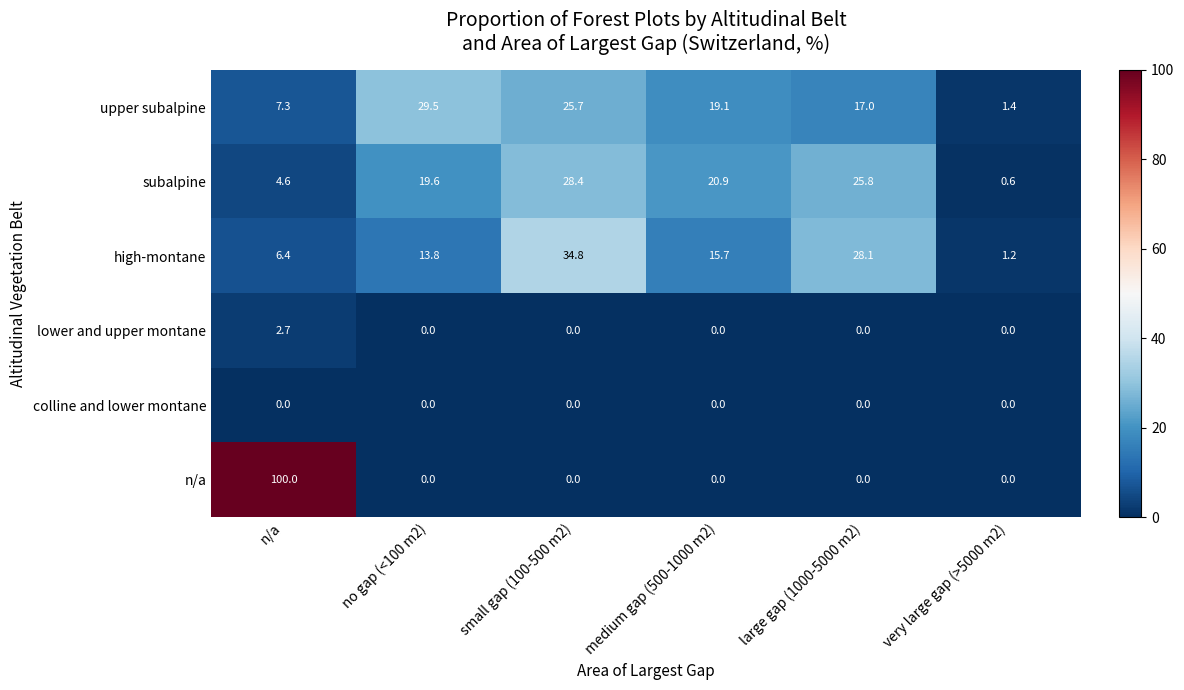

At which category does the chart reach its peak across all series?

n/a